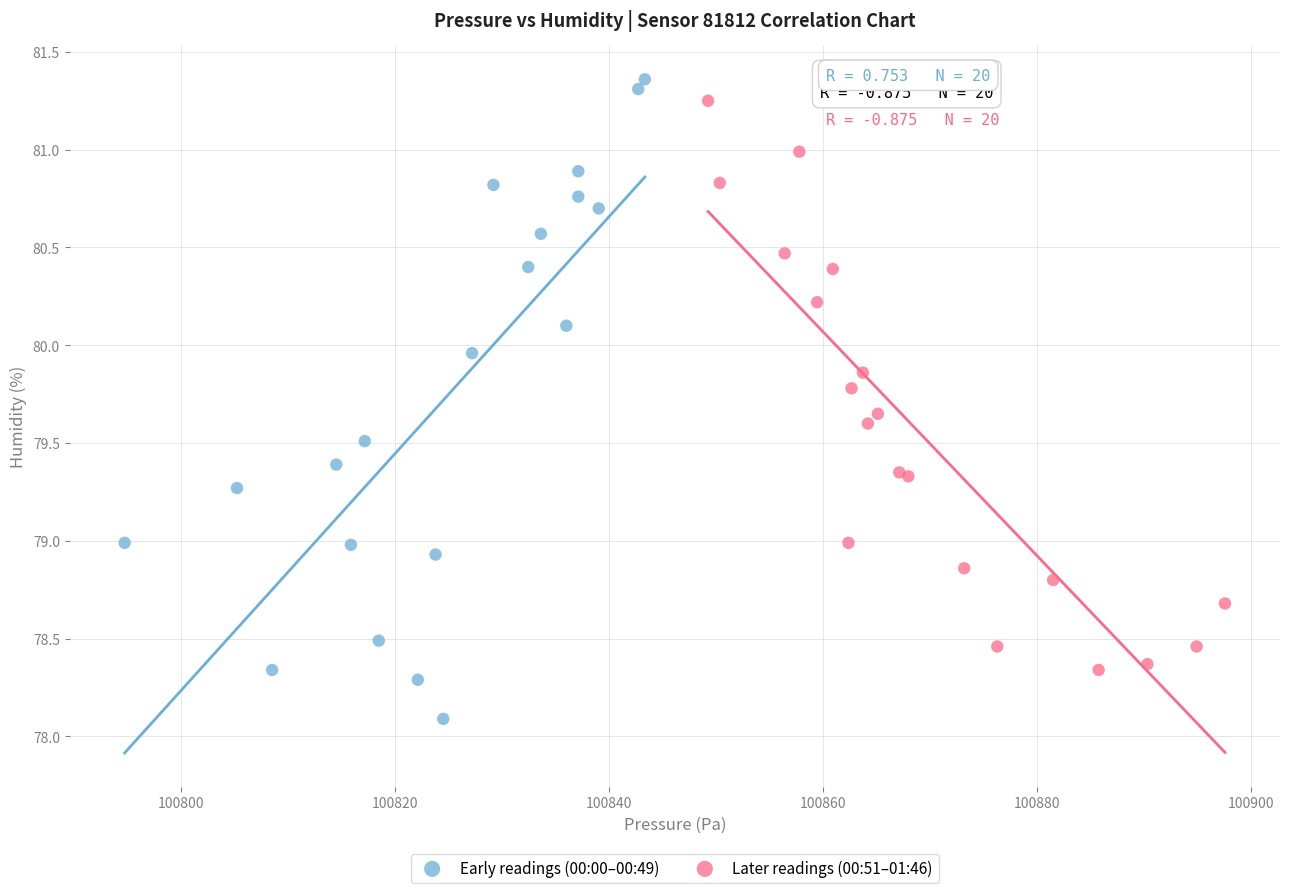

Which series has the widest spread of Y values?

Early readings (00:00–00:49)